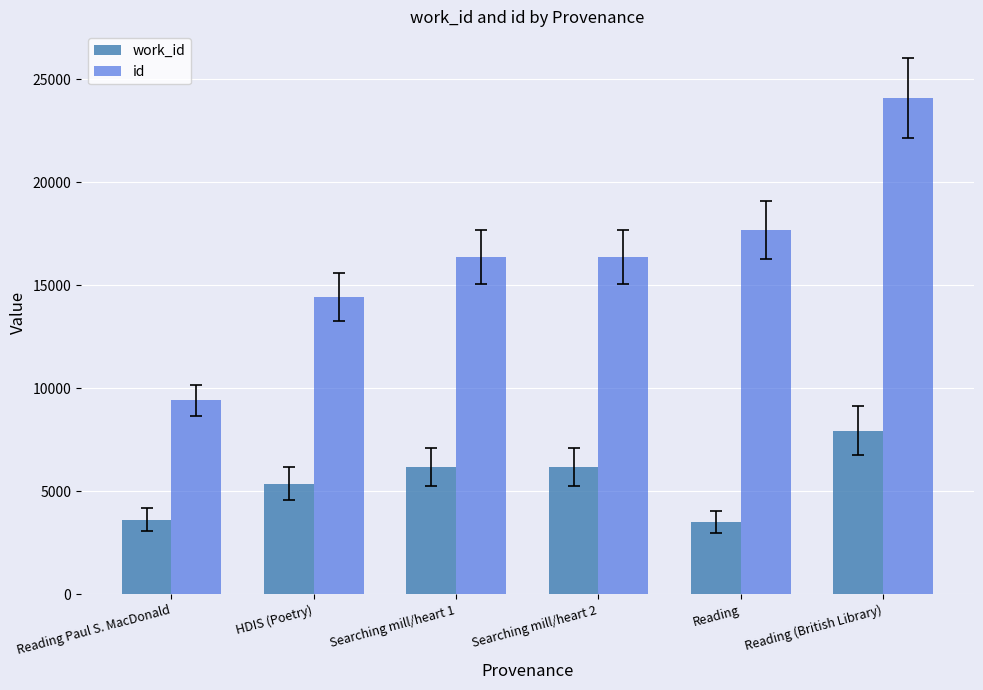

Which series has the largest range (max minus min)?

id